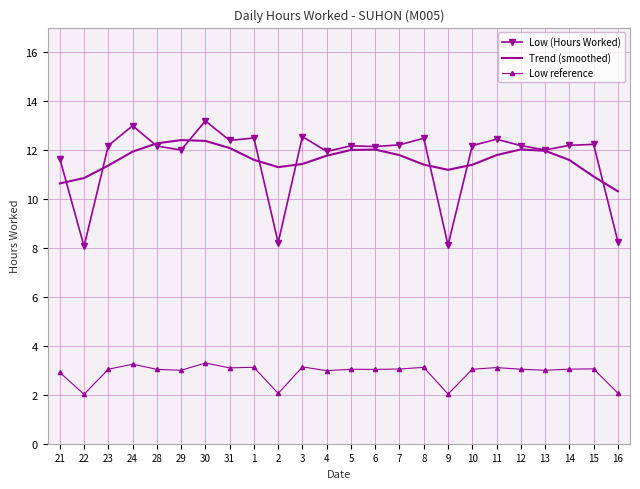

What is the difference between the highest and lowest values at 11?

9.3